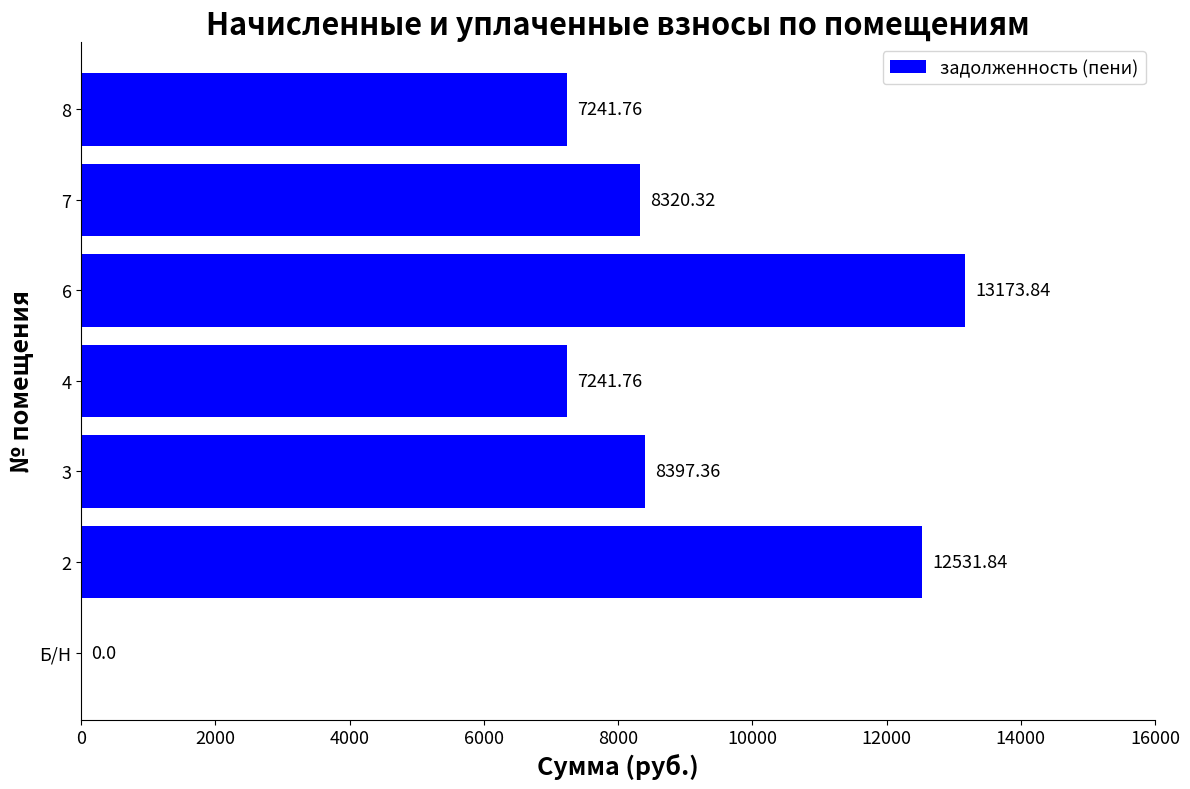

What is the sum of the values at 6 and 8?

20415.6